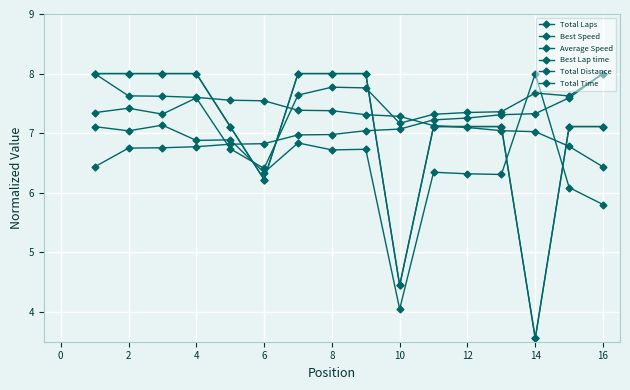

How many times do Average Speed and Total Laps cross each other?

4